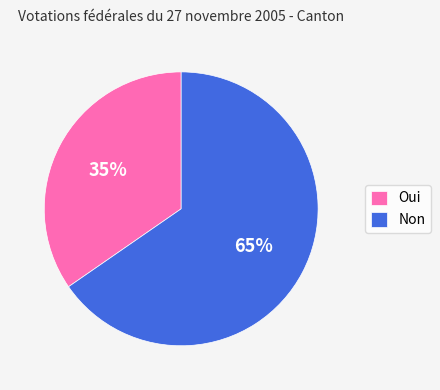

To the nearest percent, what is the average slice percentage?

50%